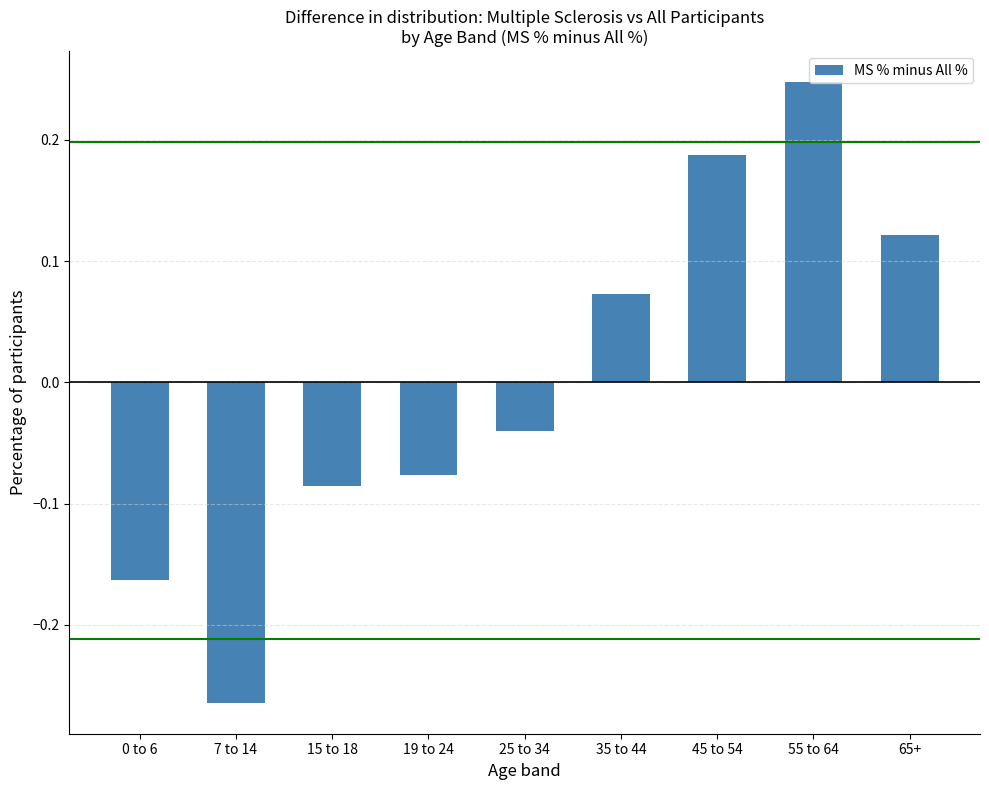

Which category has the highest value across all series?

55 to 64